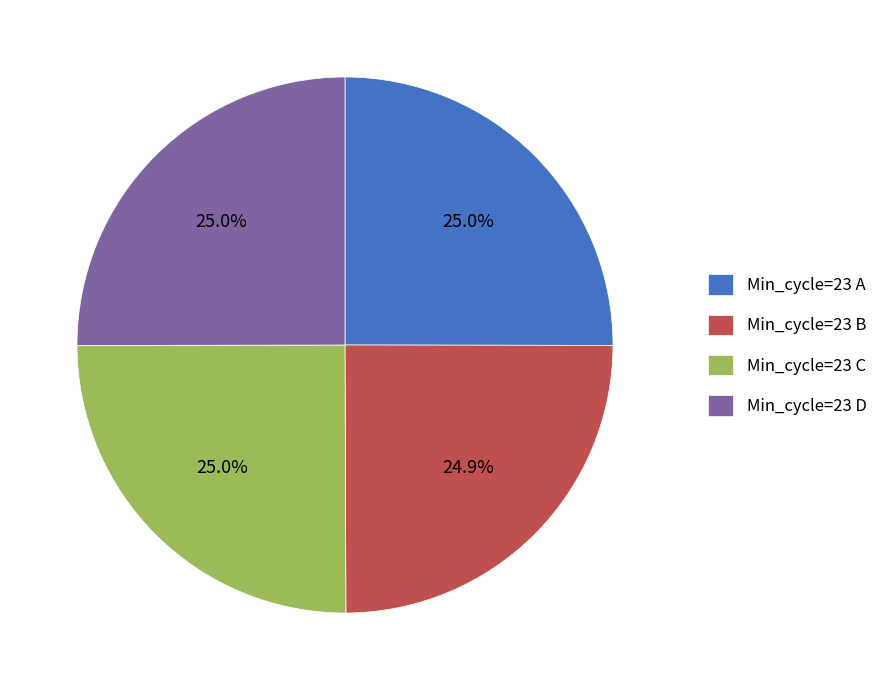

What portion of the pie excludes Min_cycle=23 A?

75.0%